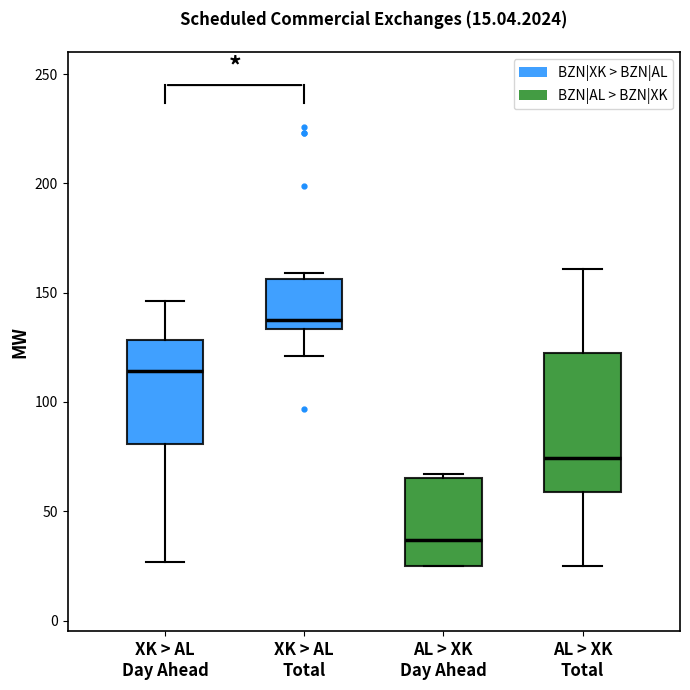

Which box is the tallest, from its lower edge to its upper edge?

AL > XK Total